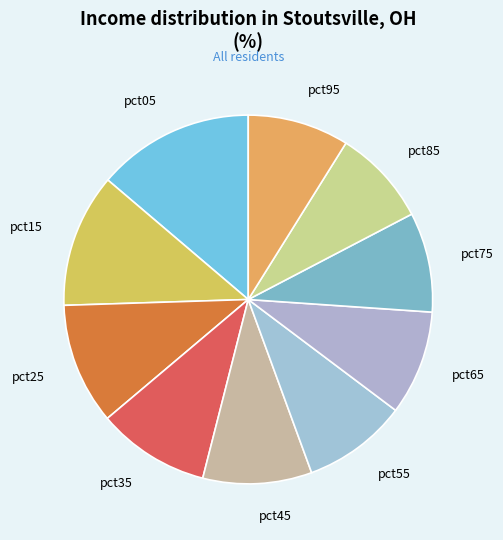

What is the ratio of the value at pct35 to the value at pct55?

1.1